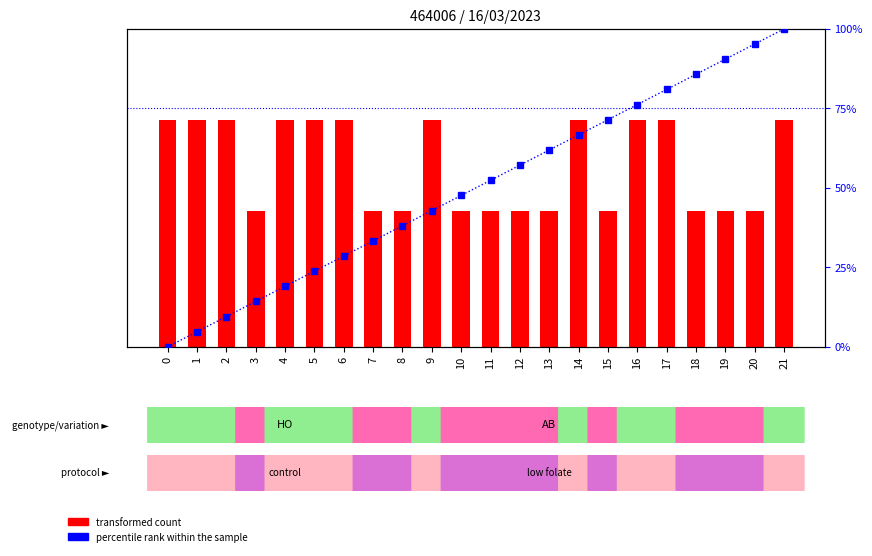

True or false: percentile rank within the sample has a value of 8.4 at 1.

False